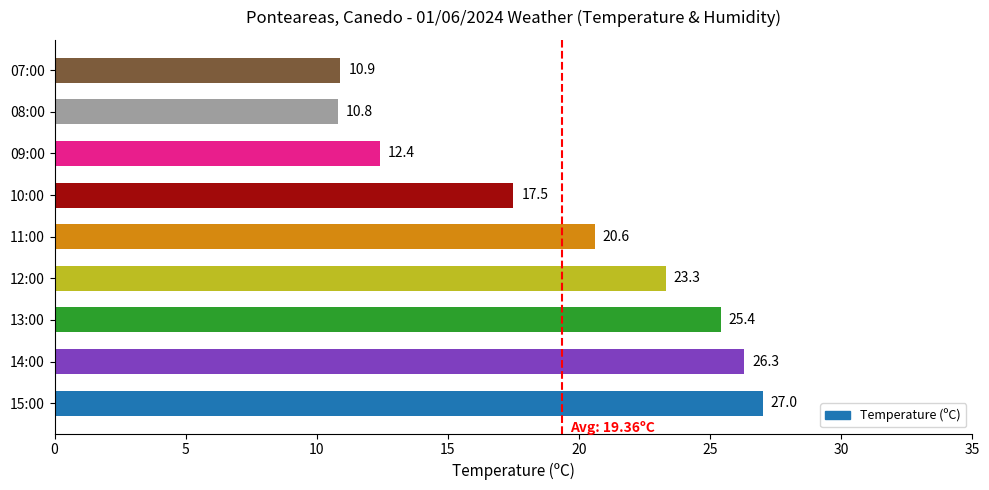

Where is the data nearest to the value 18?

10:00